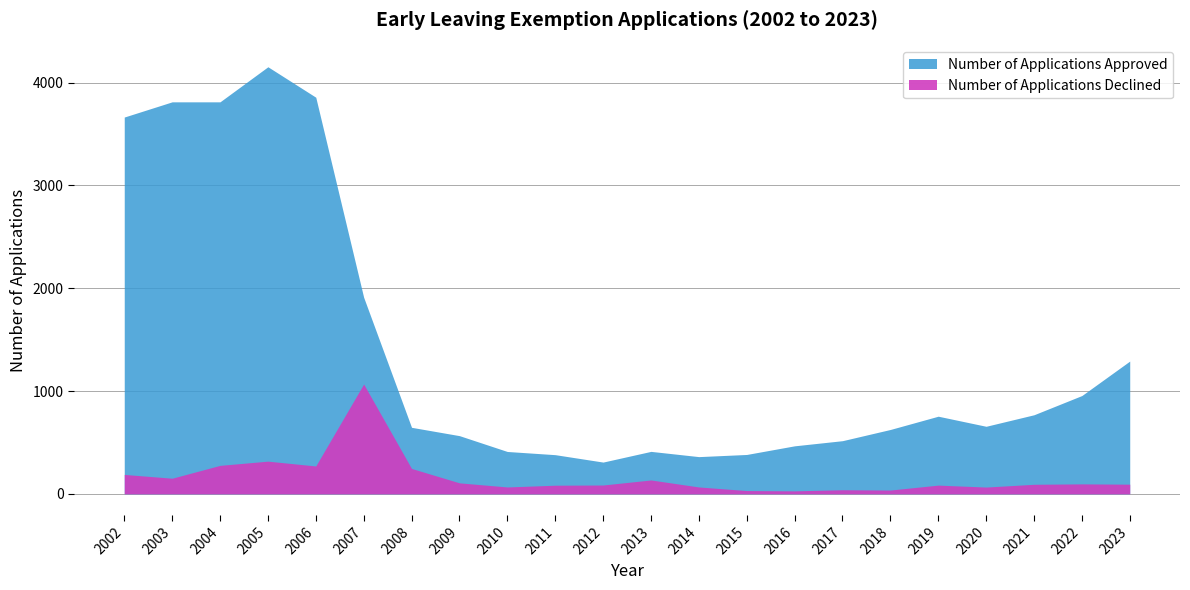

True or false: Number of Applications Approved and Number of Applications Declined intersect in this chart.

False